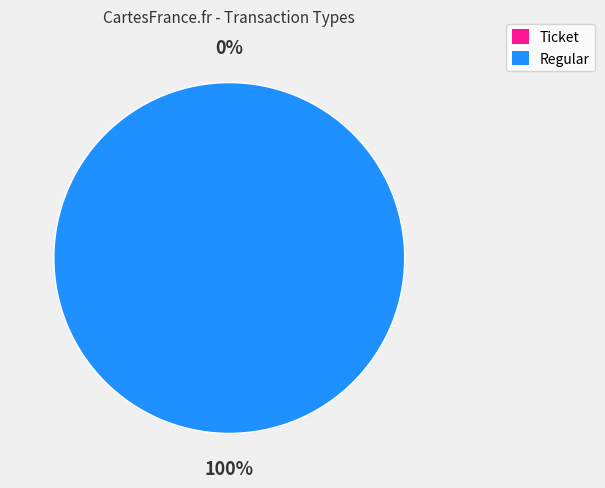

How many slices are in this pie chart?

2